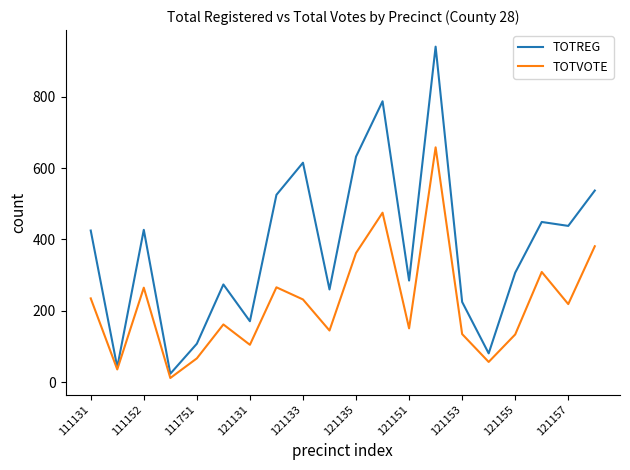

Rank the series by their average value, from lowest to highest.

TOTVOTE, TOTREG